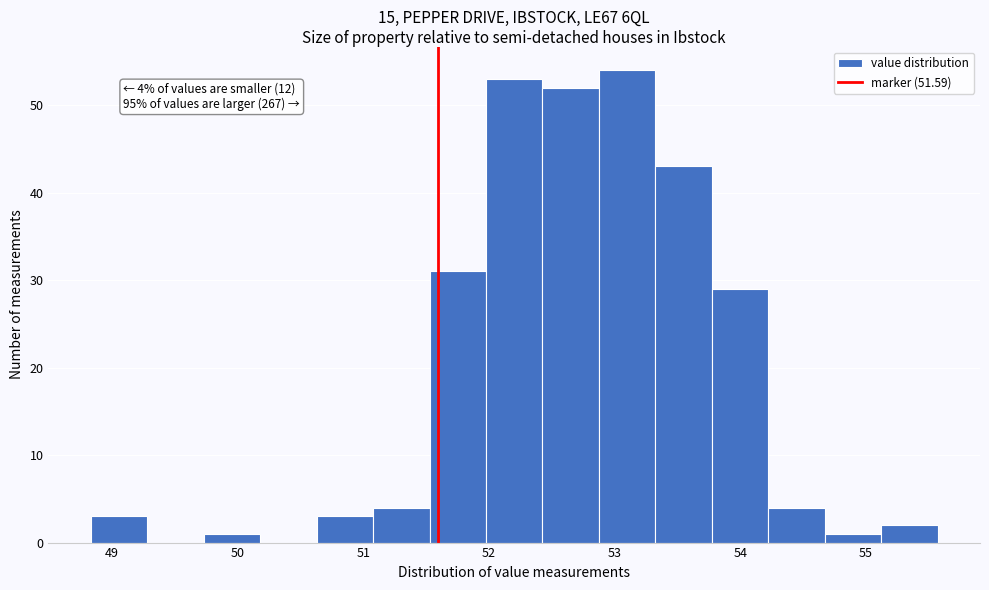

Over which range of the x-axis is the bar tallest?

52.9 to 53.3